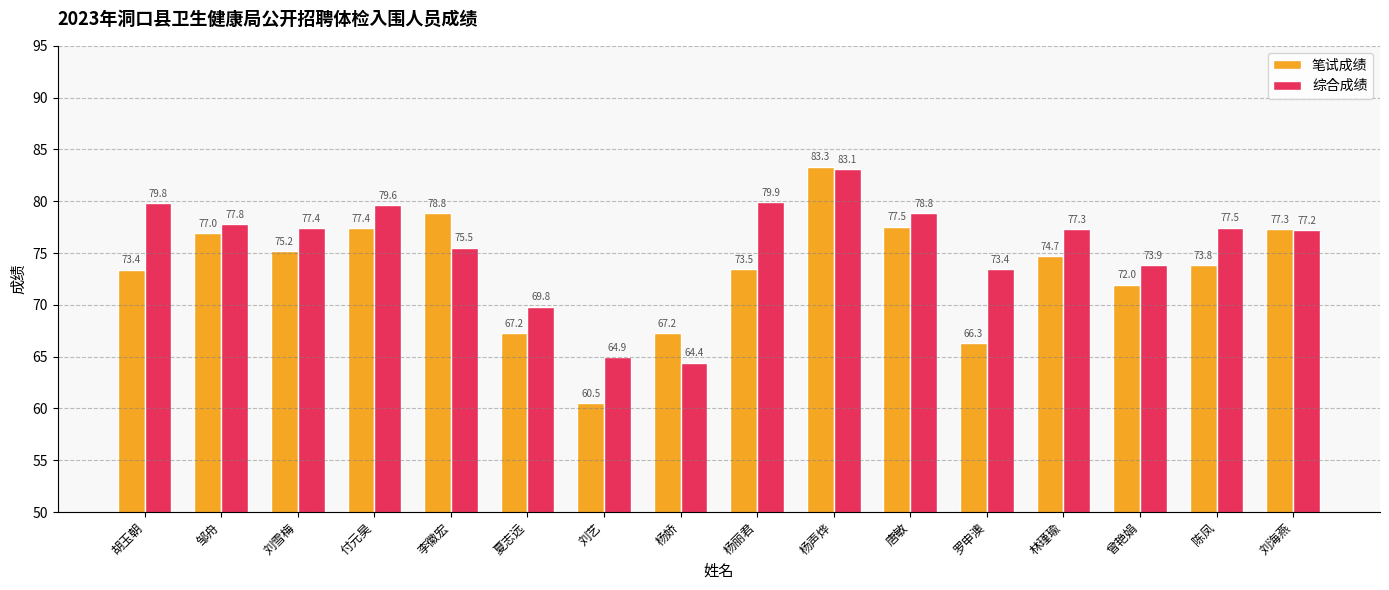

True or false: 笔试成绩 has a value of 73.5 at 杨丽君.

True